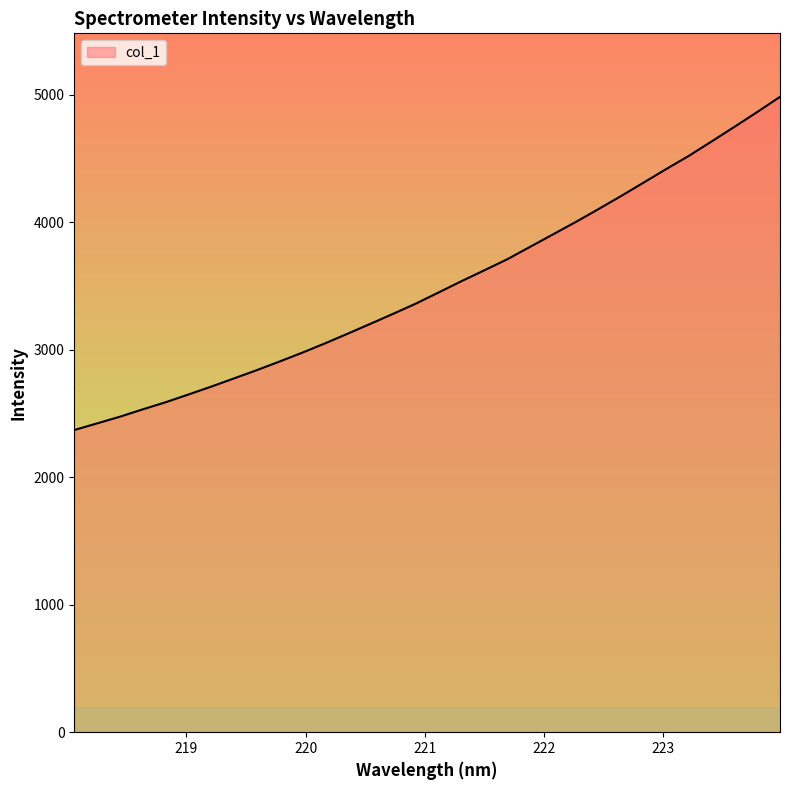

What is the difference between the maximum and minimum values?

2612.9